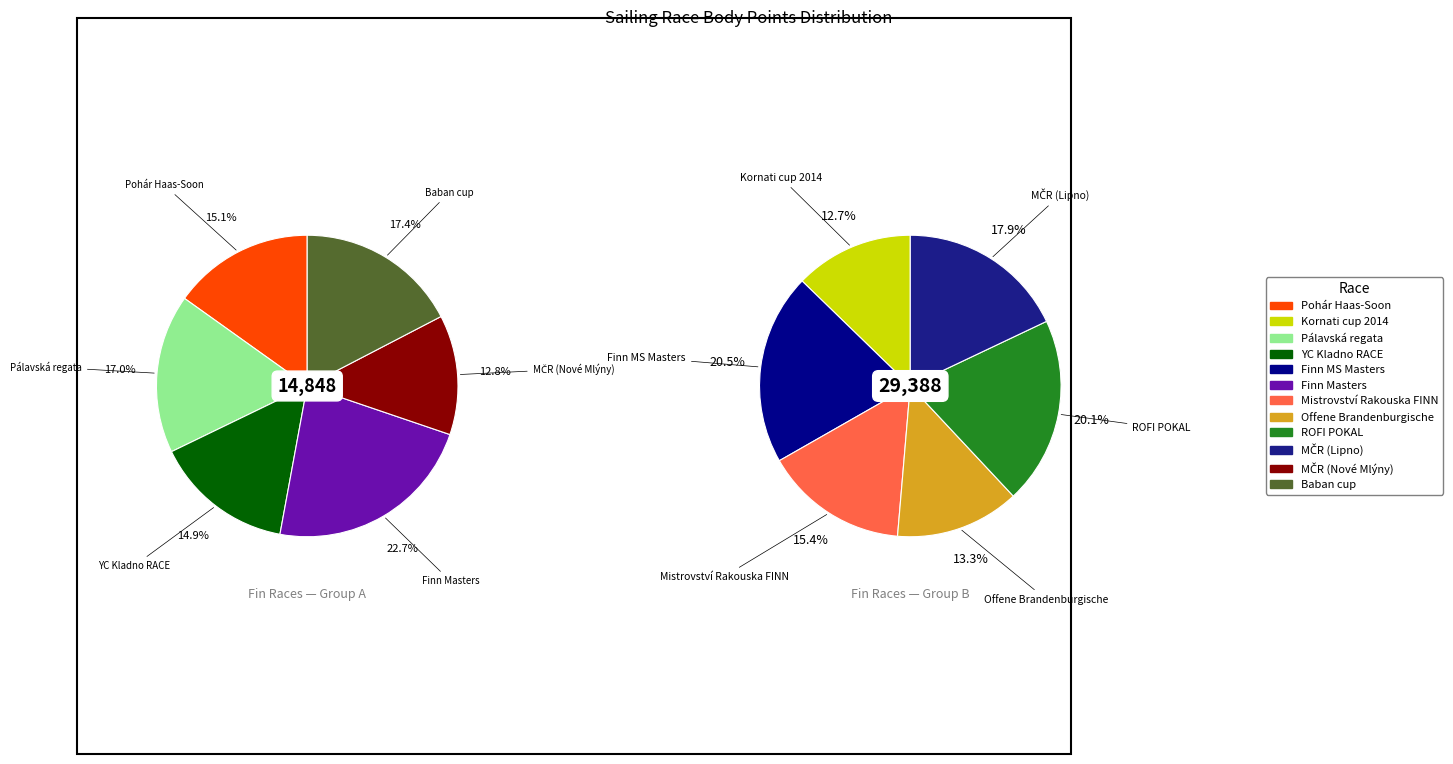

Combined, what portion of the pie is Pohár Haas-Soon and ROFI POKAL?

18.4%